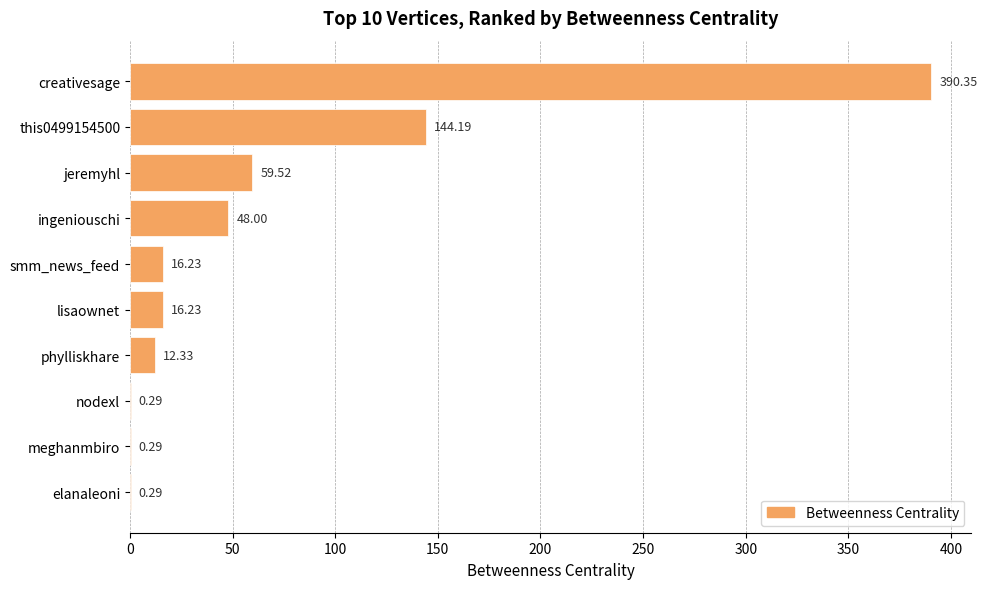

Which label corresponds to the largest value in the chart?

creativesage